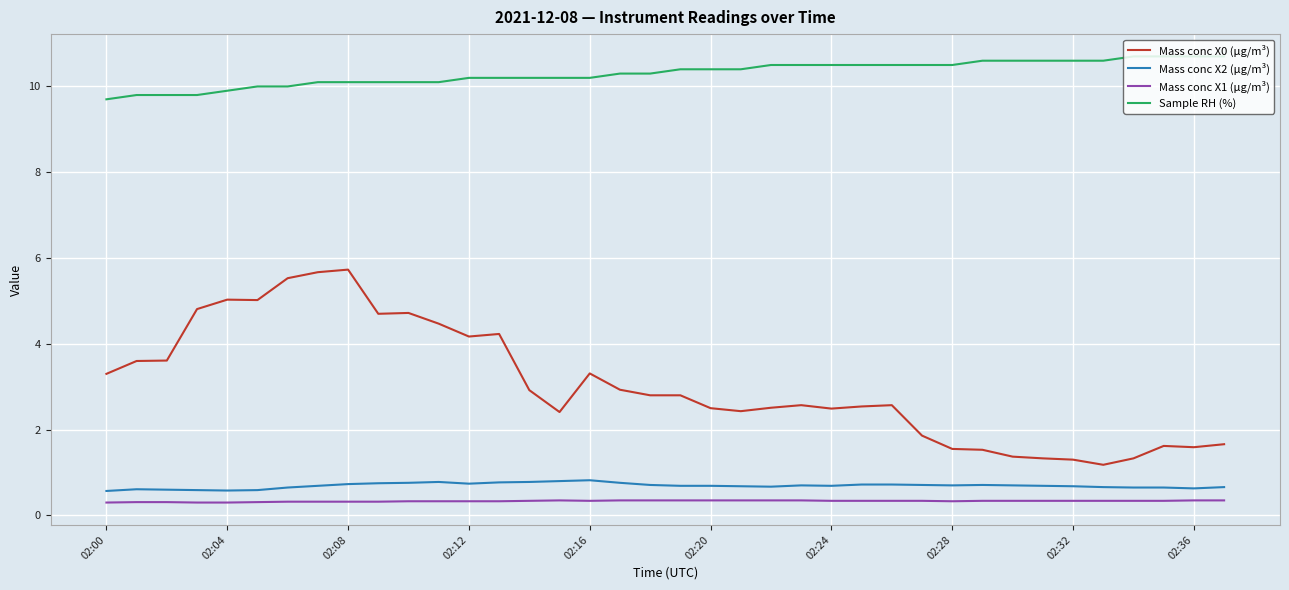

True or false: Mass conc X2 (μg/m³) and Sample RH (%) intersect in this chart.

False